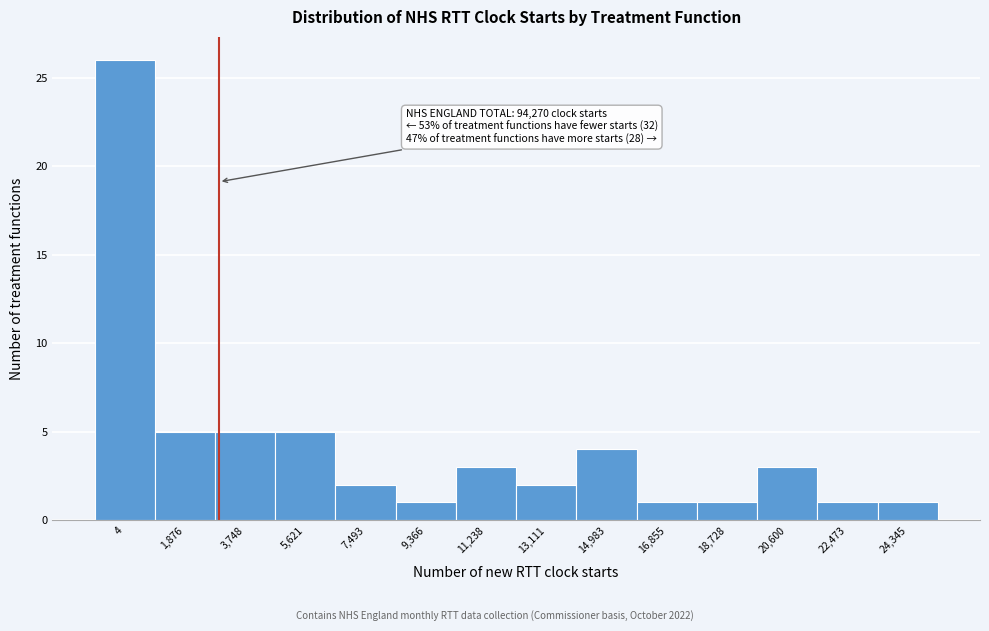

Reading left to right, transcribe all the data shown in this chart.

4=26	1,876=5	3,748=5	5,621=5	7,493=2	9,366=1	11,238=3	13,111=2	14,983=4	16,855=1	18,728=1	20,600=3	22,473=1	24,345=1